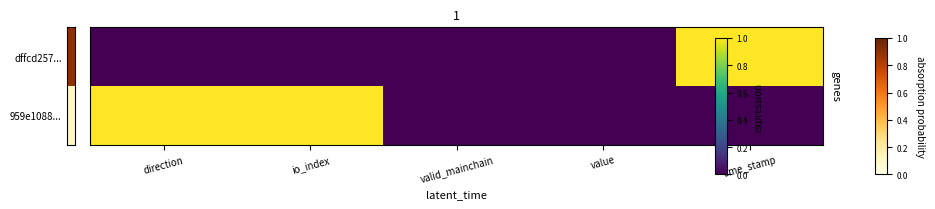

What is the greatest value displayed?

1